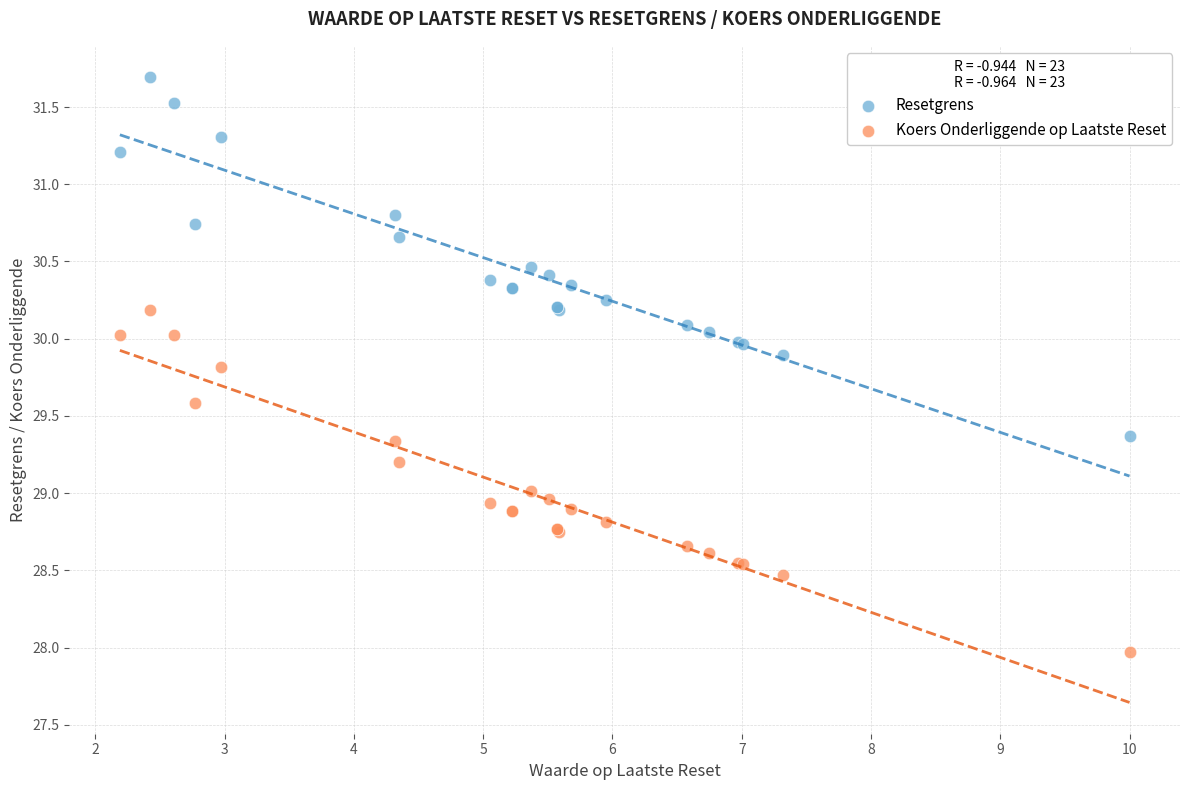

Which series contains the highest Y value?

Resetgrens